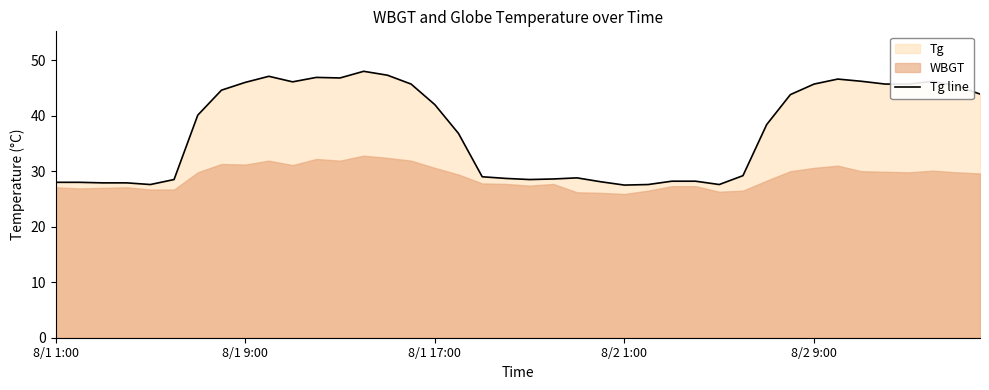

What is the minimum value for Tg line?

27.5